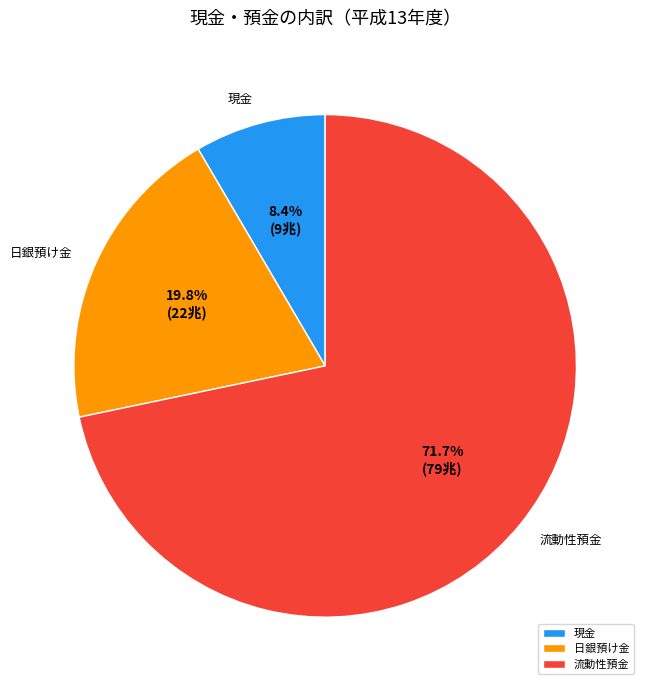

What is the total percentage of 日銀預け金 and 流動性預金?

91.6%